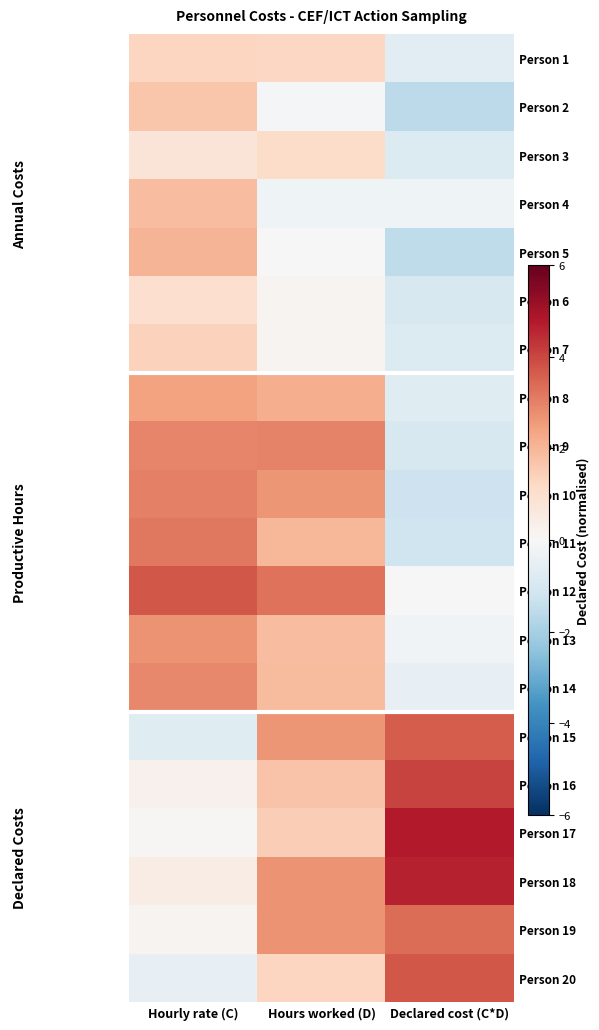

How many data points does each series have?

3